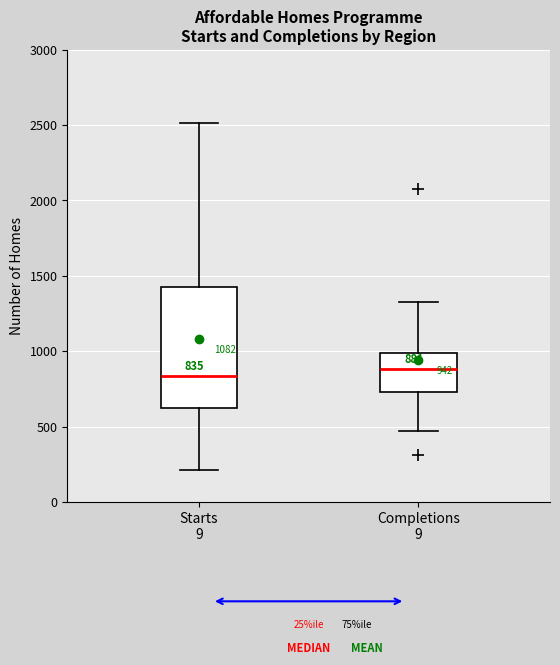

Which box is the tallest, from its lower edge to its upper edge?

Starts 9